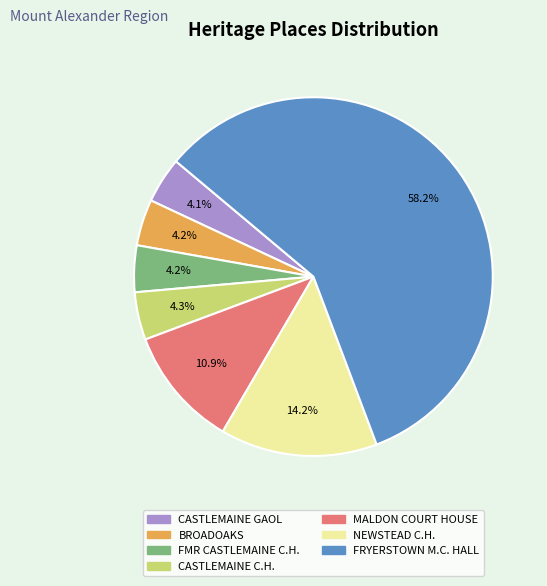

Is there a majority slice in this chart?

Yes